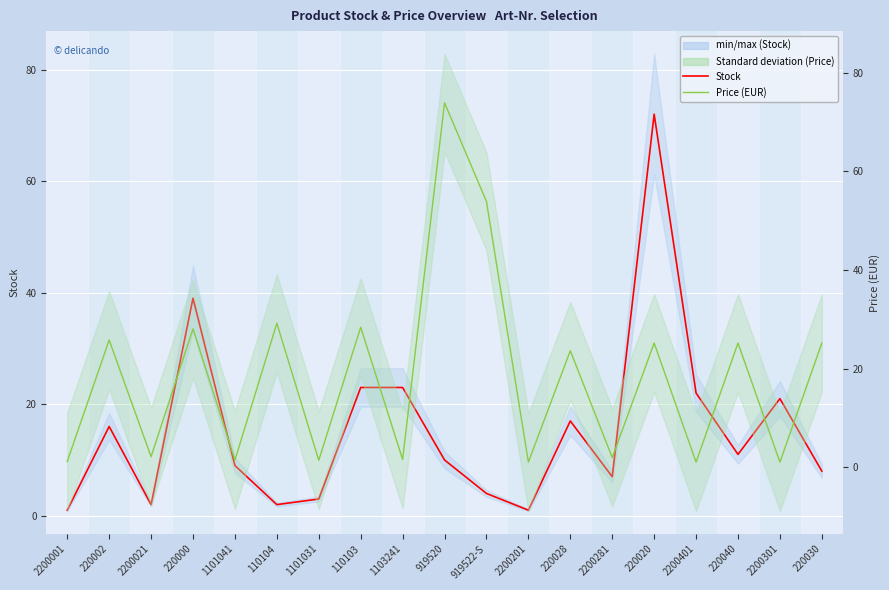

The Stock series shows 3.0 at 1101031. True or false?

True